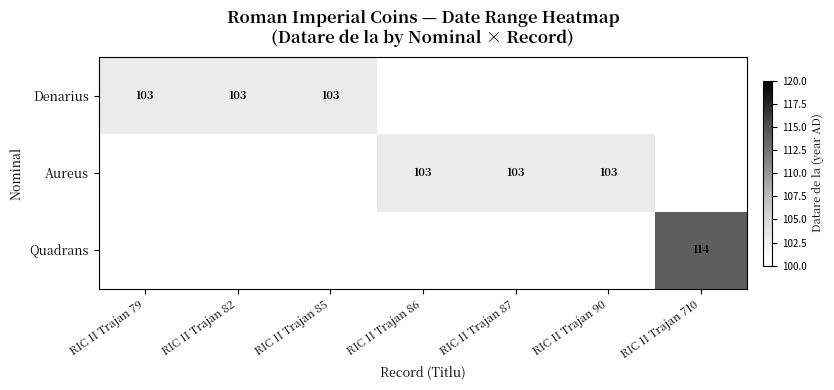

List the series in order of their overall mean, lowest first.

Denarius, Aureus, Quadrans